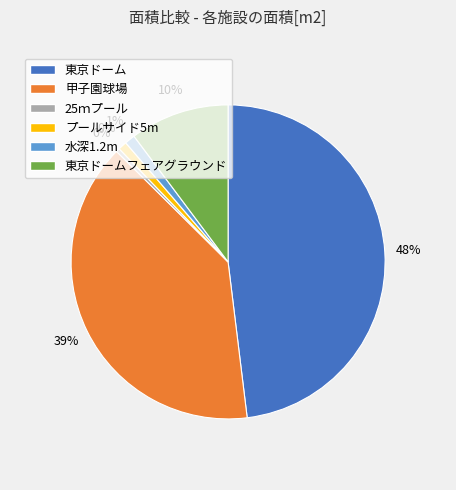

What is the smallest slice in the pie chart?

25ｍプール